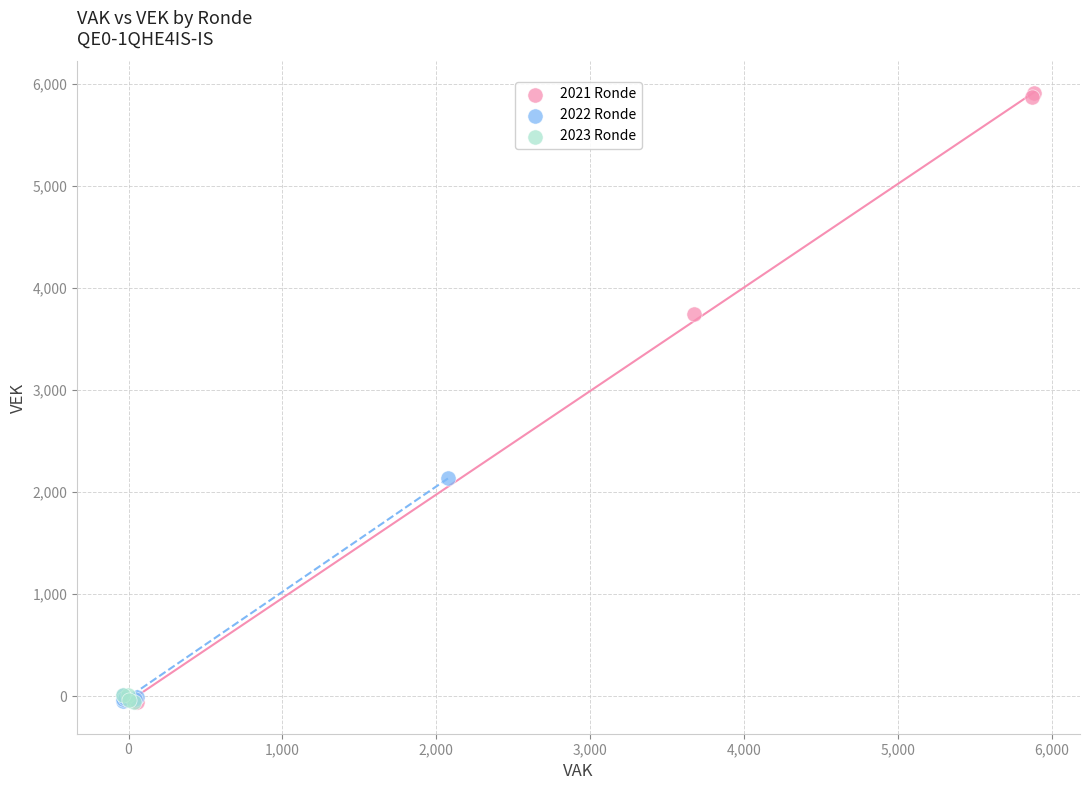

Which series reaches the maximum Y coordinate?

2021 Ronde